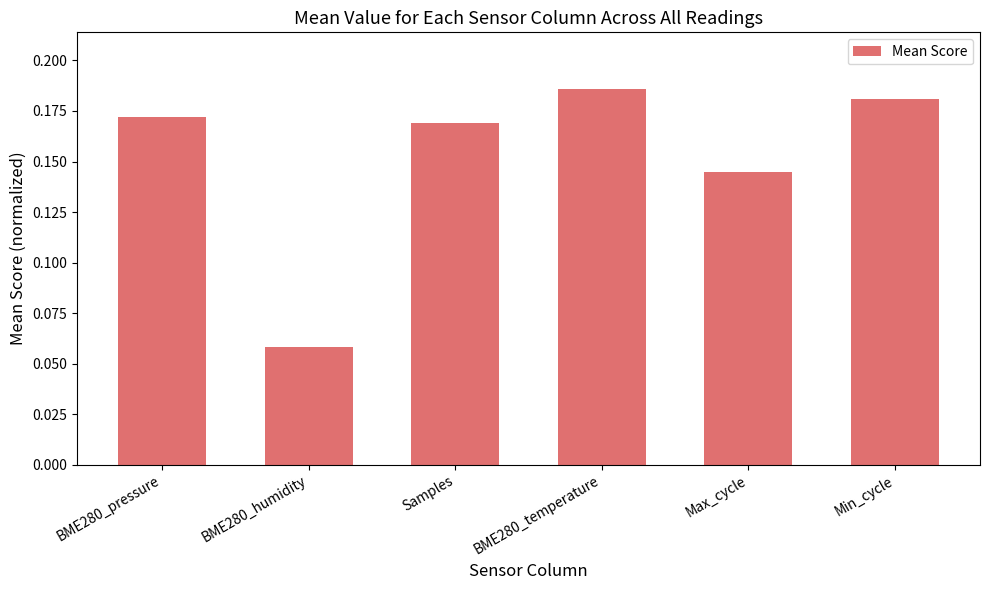

Count the values in the range 0 to 1.

6